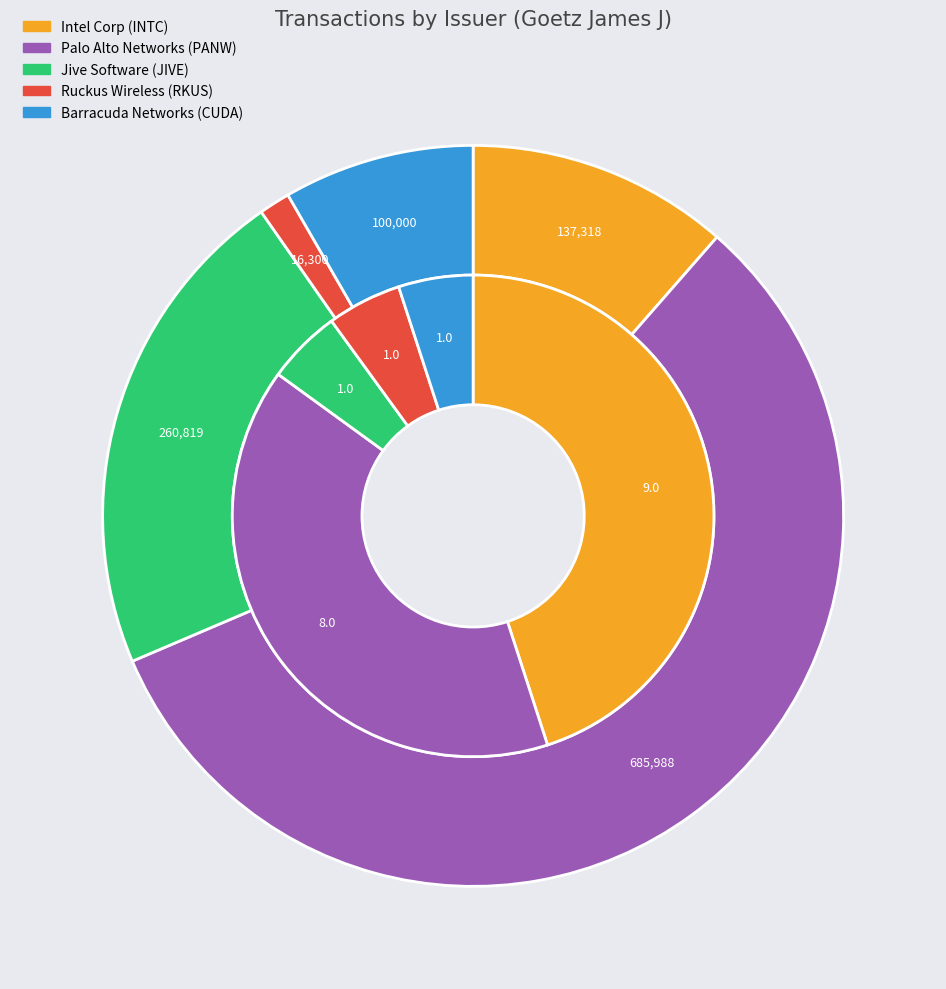

True or false: Palo Alto Networks (PANW) accounts for 48% of the total.

False